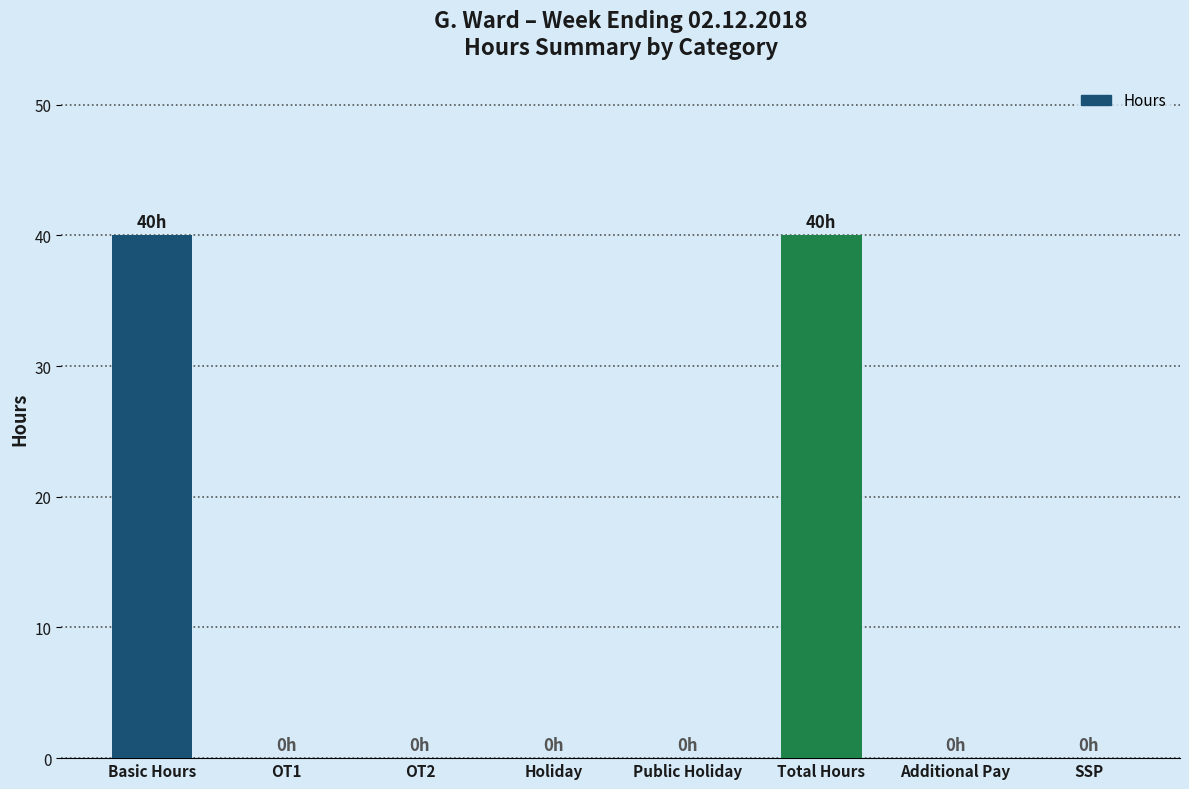

What value does the data have at Total Hours?

40